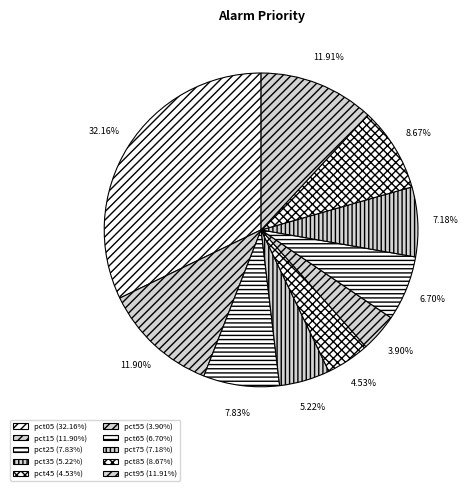

To the nearest percent, what portion does pct65 represent?

7%